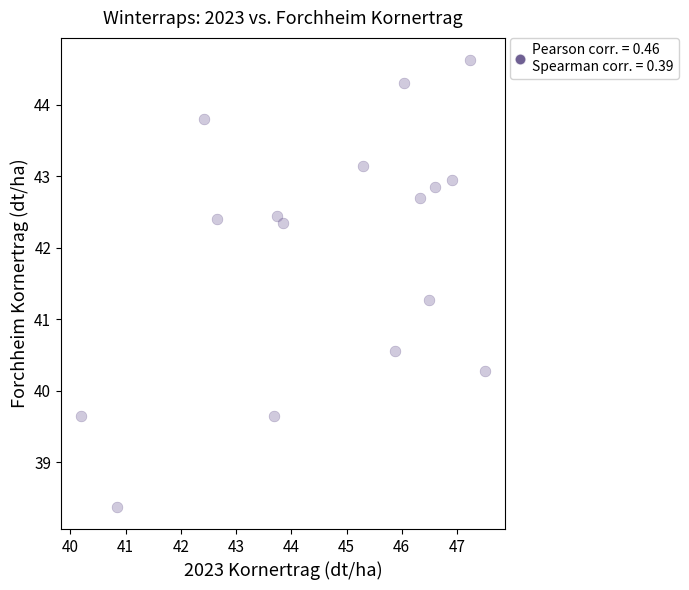

What is the range of X values (max minus min)?

7.3